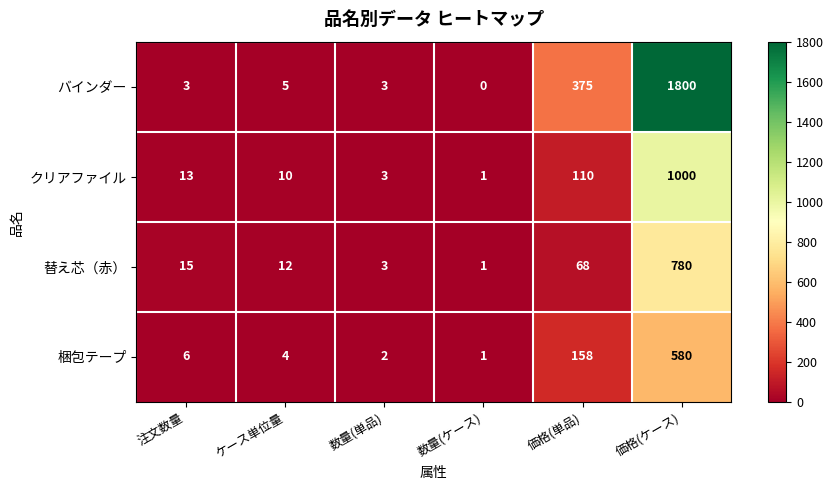

List the series in order of their peak value, lowest first.

梱包テープ, 替え芯（赤）, クリアファイル, バインダー